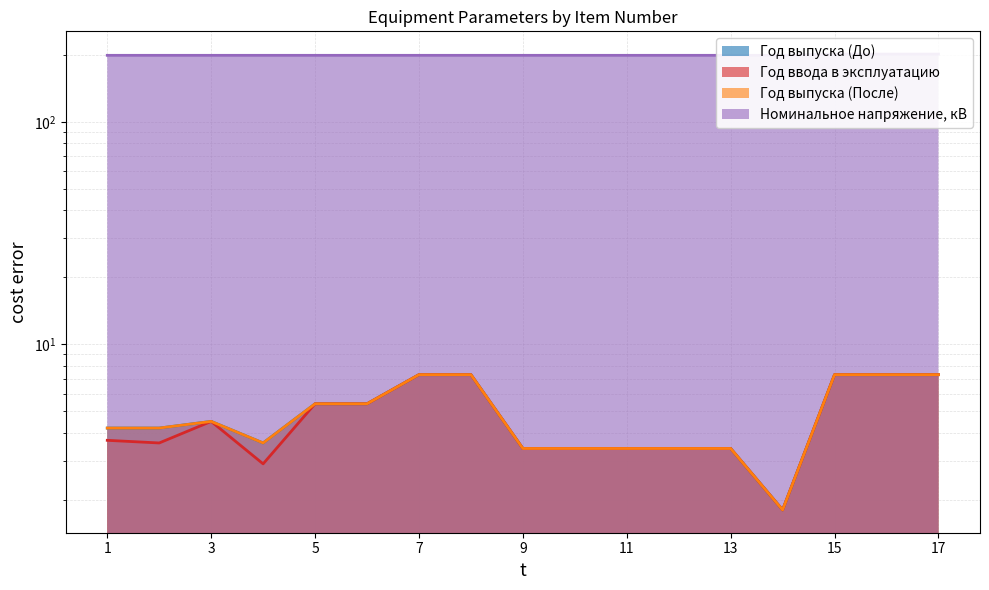

At which label does Год выпуска (До) first exceed 4?

1